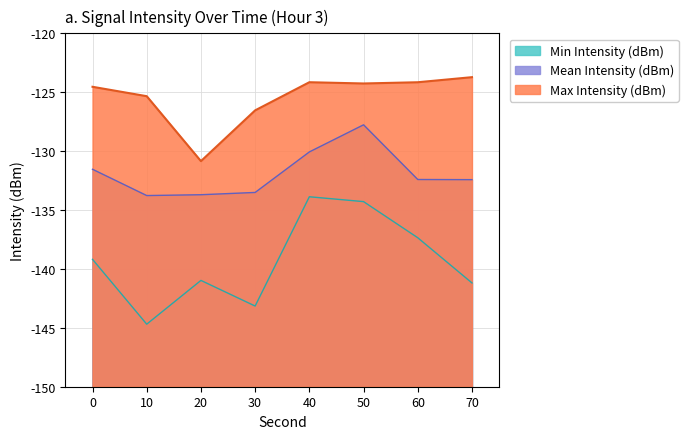

Between 22 and 26, which is larger?

22